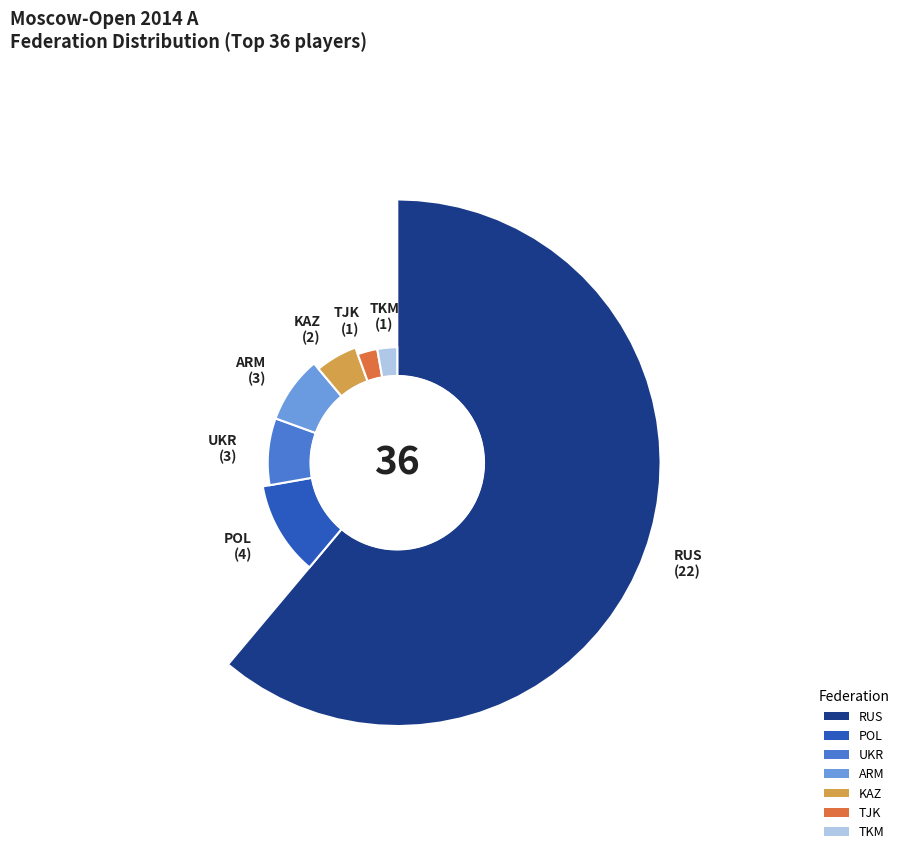

To the nearest percent, what percentage of the pie is ARM?

8%